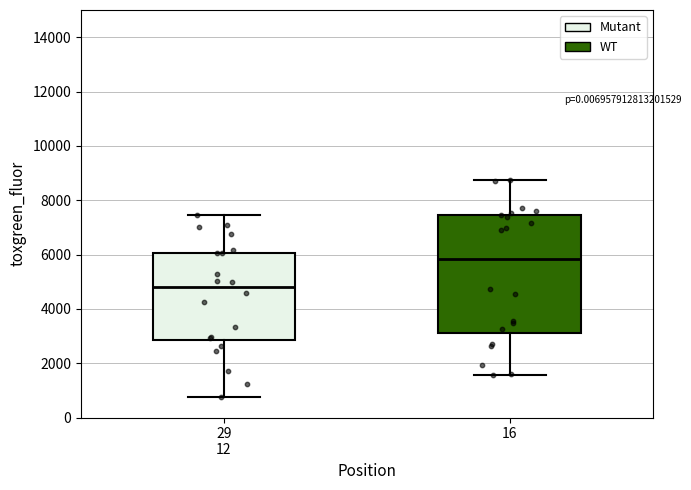

Where does the lower whisker of the box for 16 end on the y-axis? The values are not printed on the chart, so give them approximately, as read against the axis.

1600